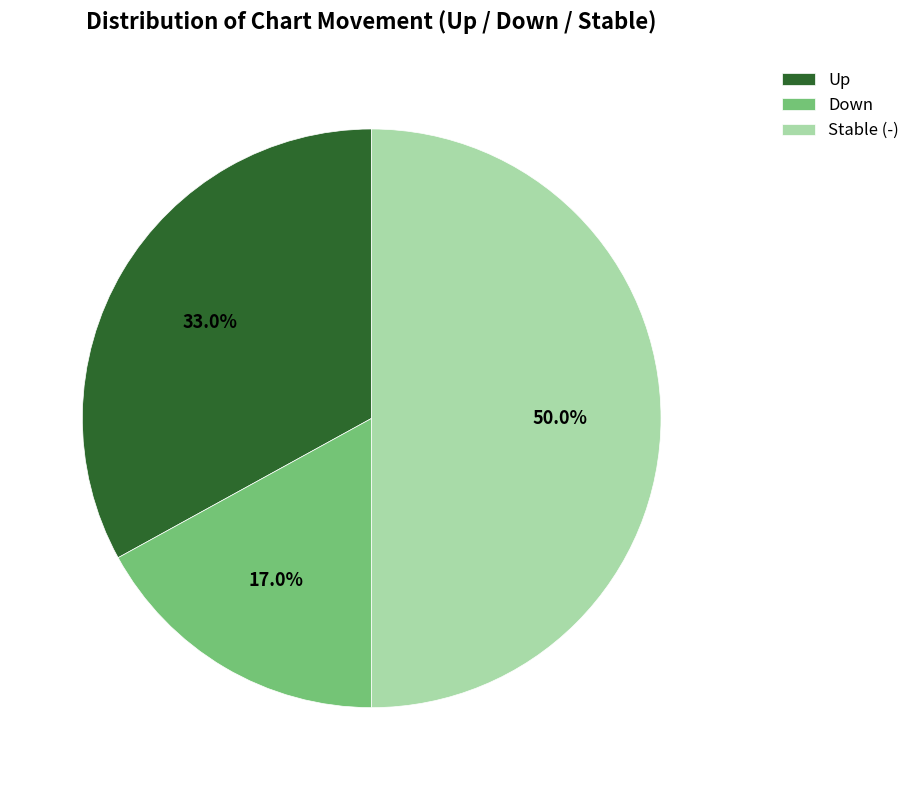

Approximately how many times larger is the value at Down compared to Stable (-)?

0.3